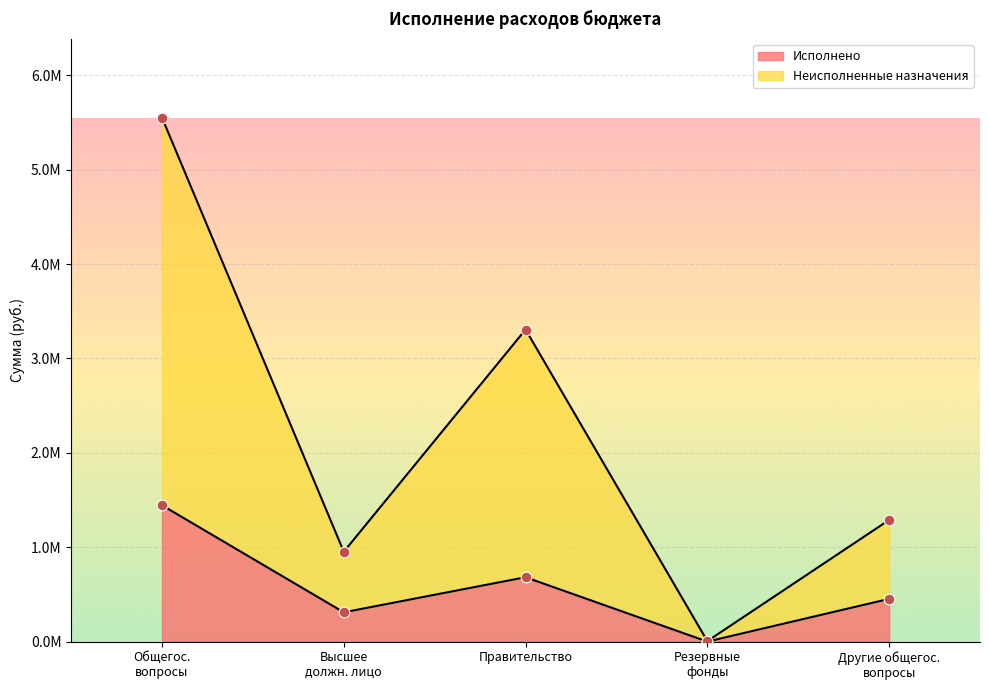

Is the value of Исполнено at Правительство greater than the value of Неисполненные назначения at Другие общегос. вопросы?

No